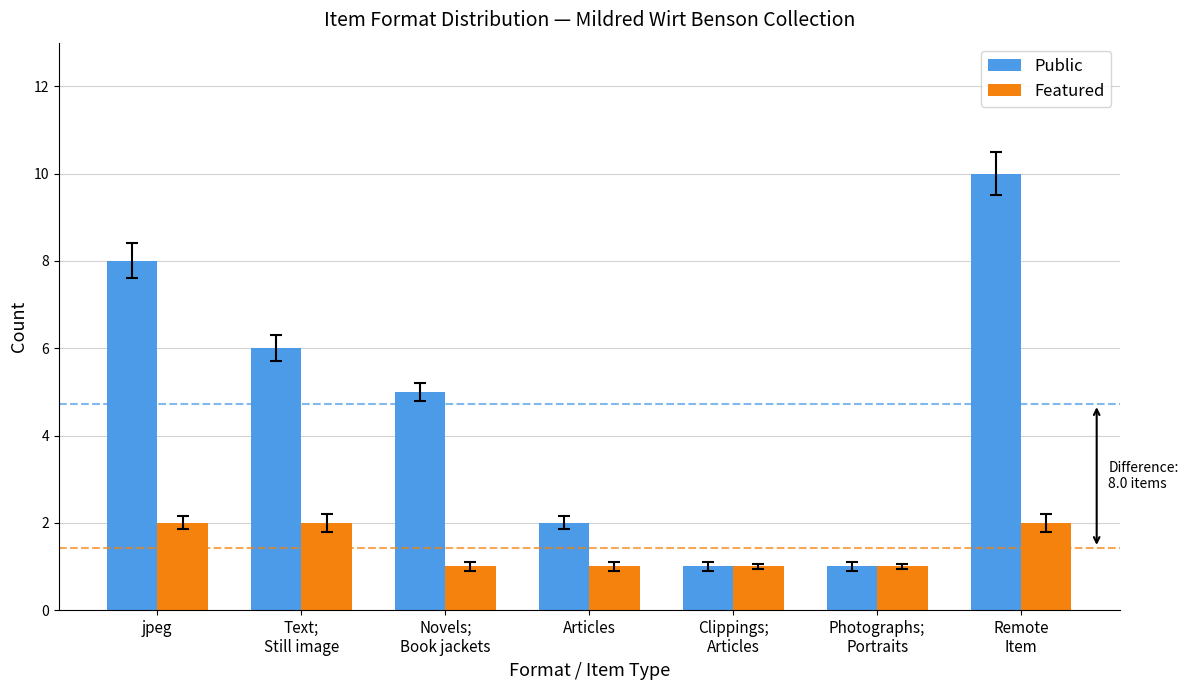

The value of Public at Novels;
Book jackets is 5. True or false?

True